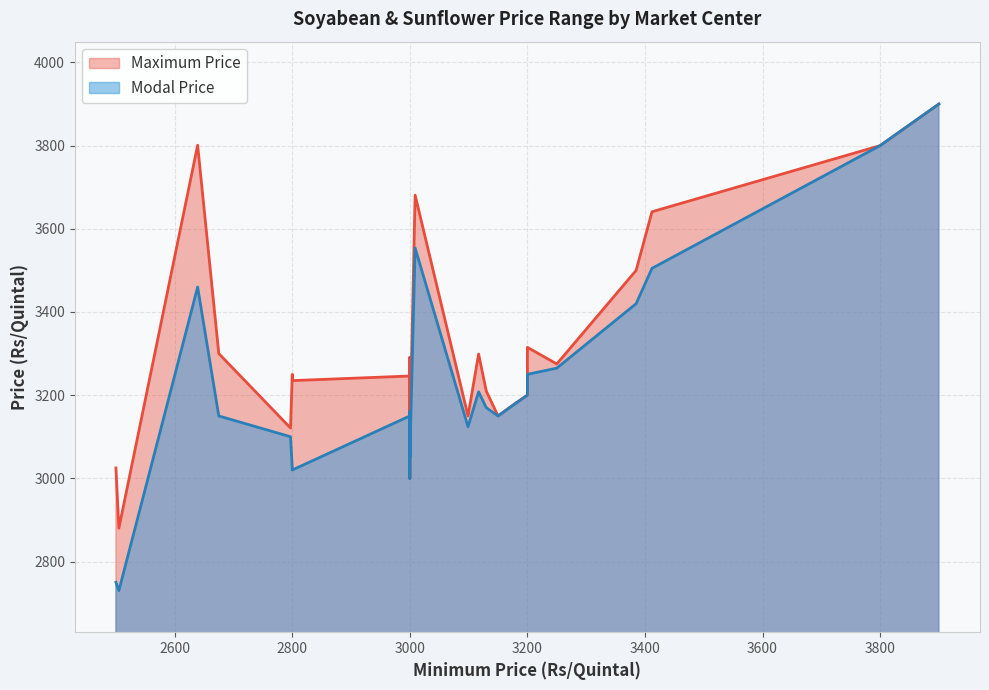

How many lines are shown in the chart?

2